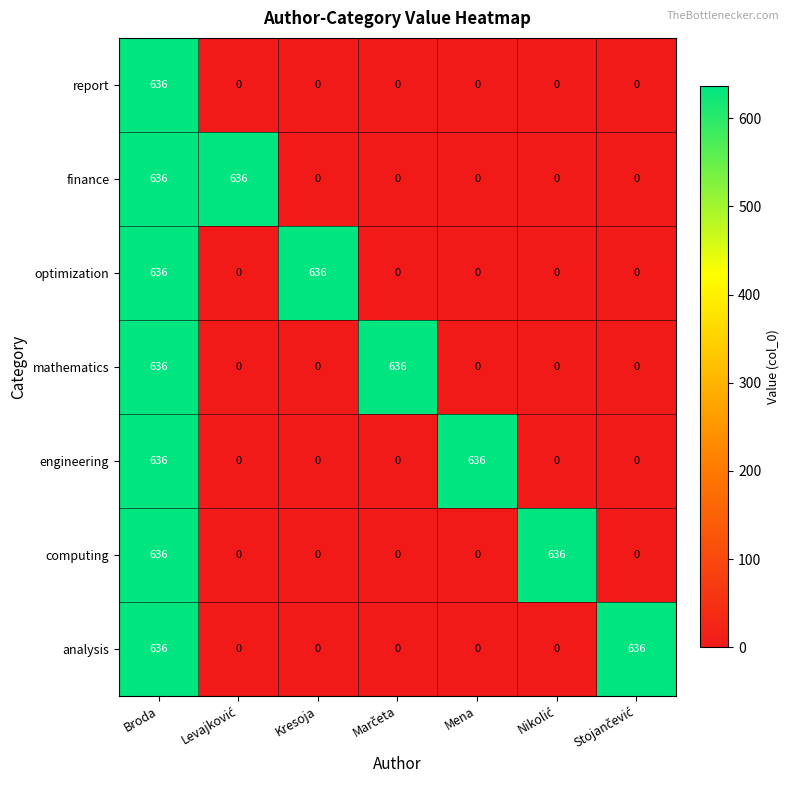

What is the difference between the highest and lowest values at Kresoja?

636